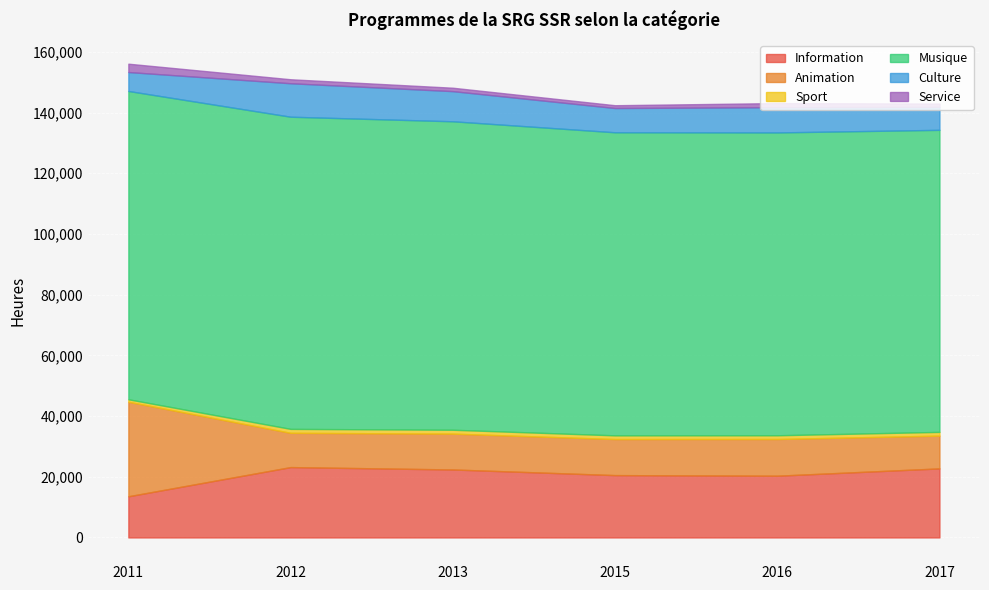

True or false: Musique has more than 0 interior local peaks.

True